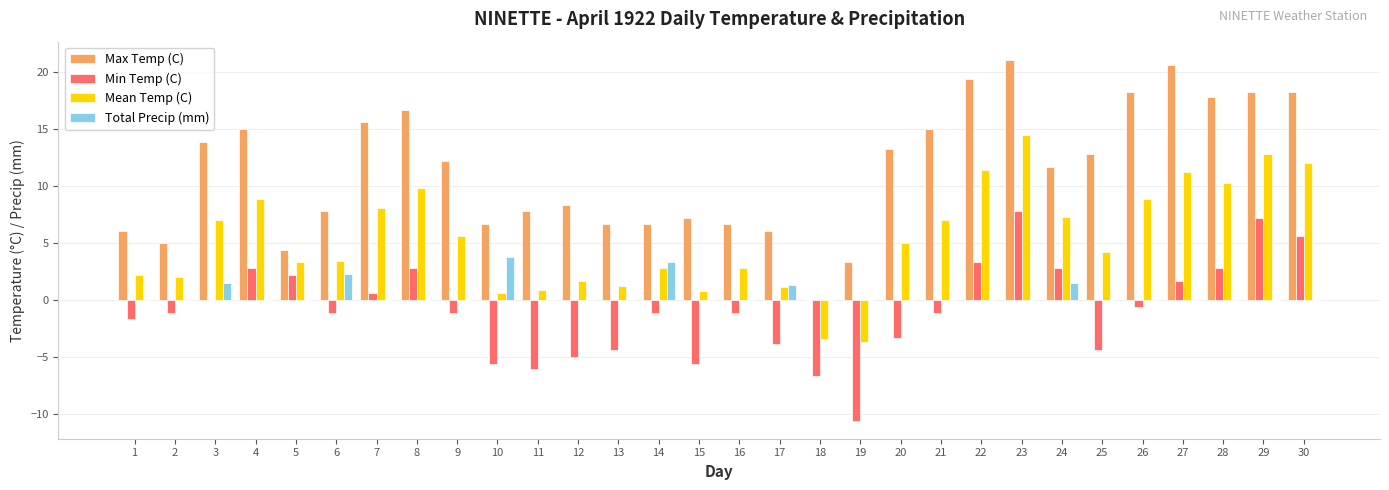

What is the sum of the Min Temp (C) values at 1 and 8?

1.1